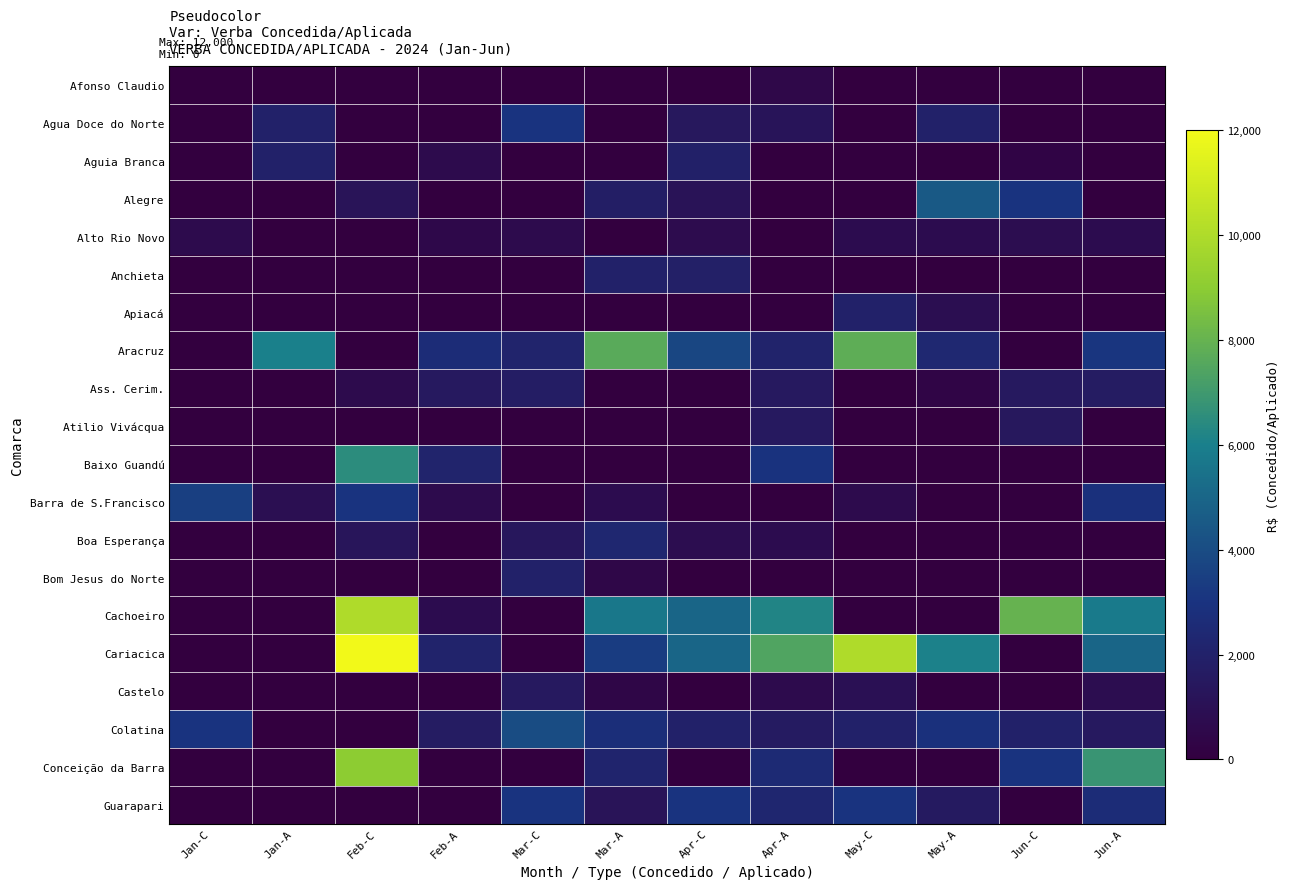

Count the number of data series in this chart.

20